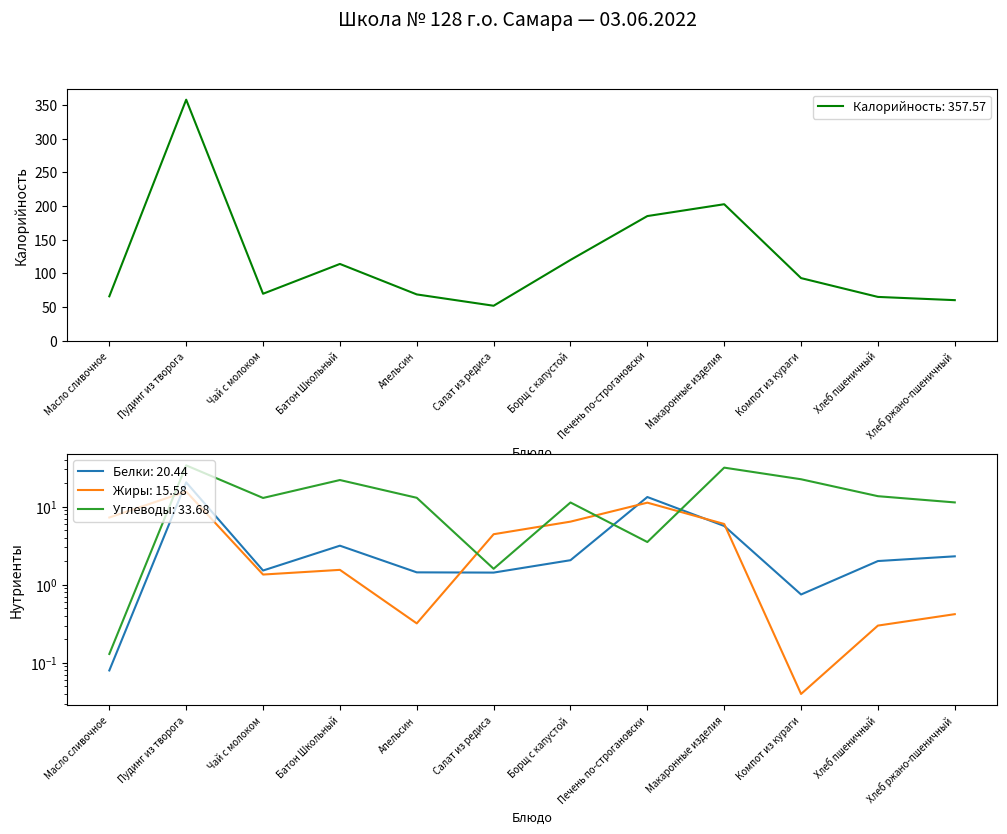

What is the total value across all series at Масло сливочное?

73.5